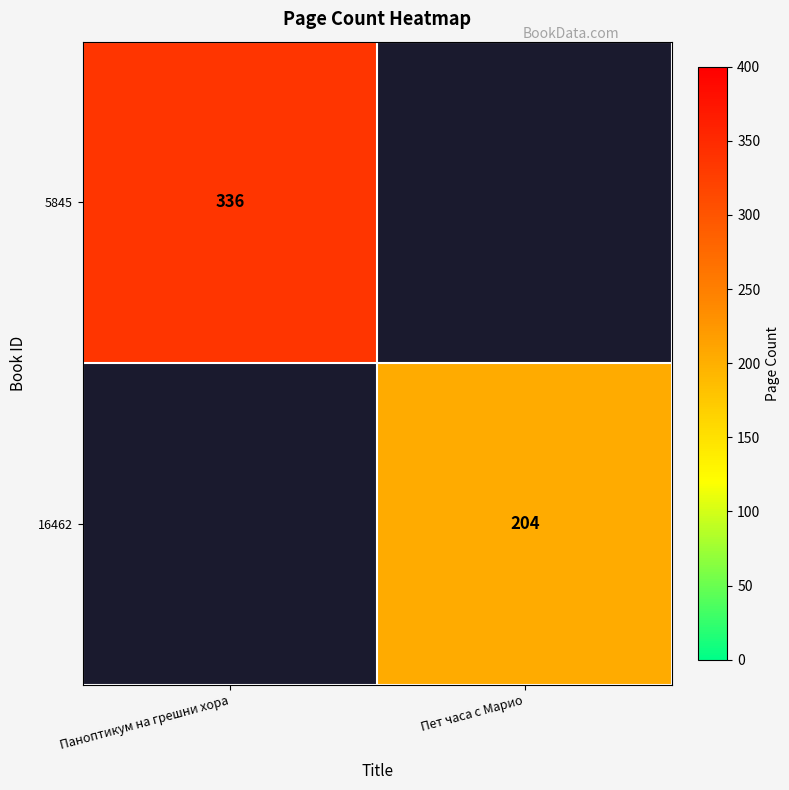

Is it true that 16462 equals 204 at Пет часа с Марио?

True